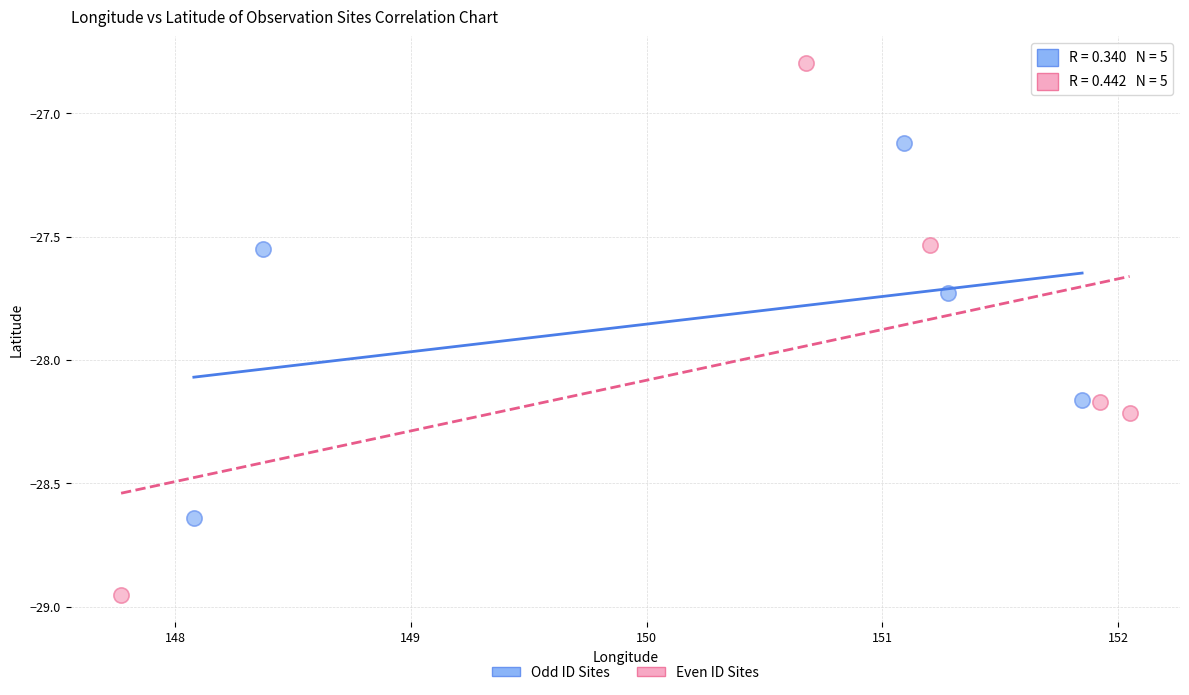

Which series contains the lowest Y value?

Even ID Sites